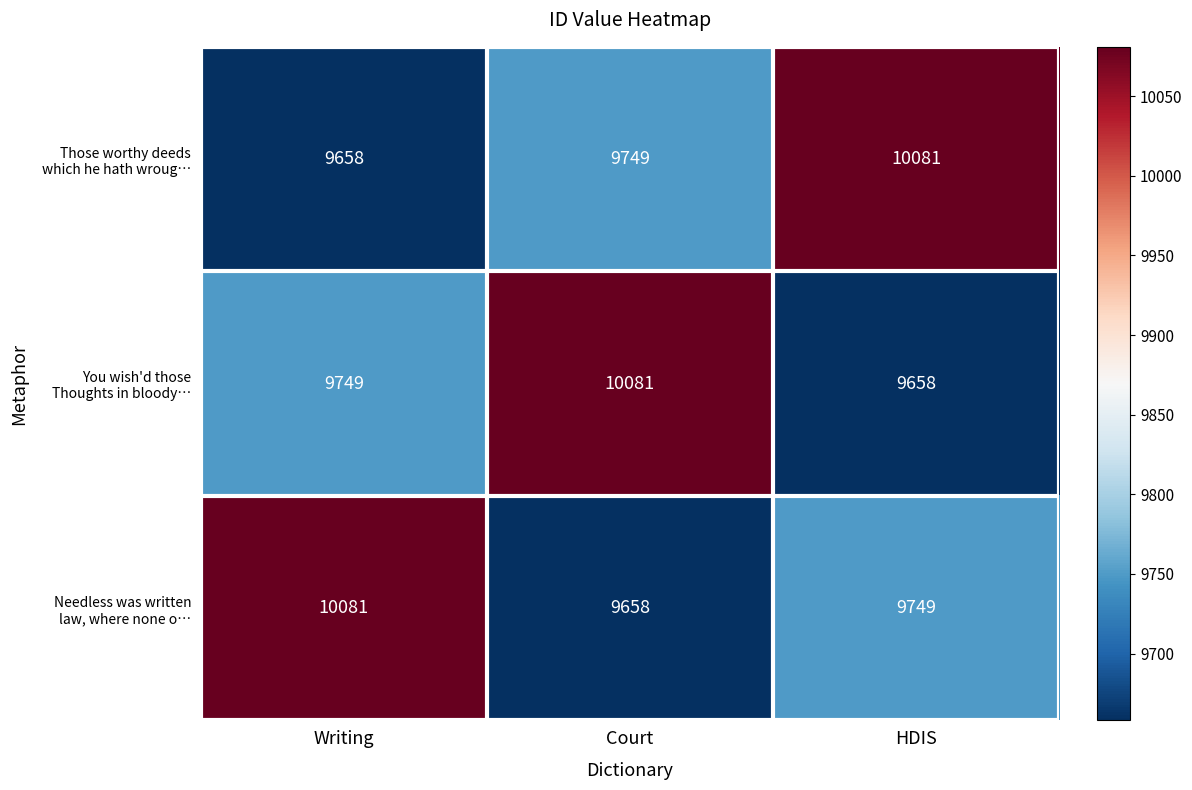

At how many categories does at least one series exceed 9796?

3